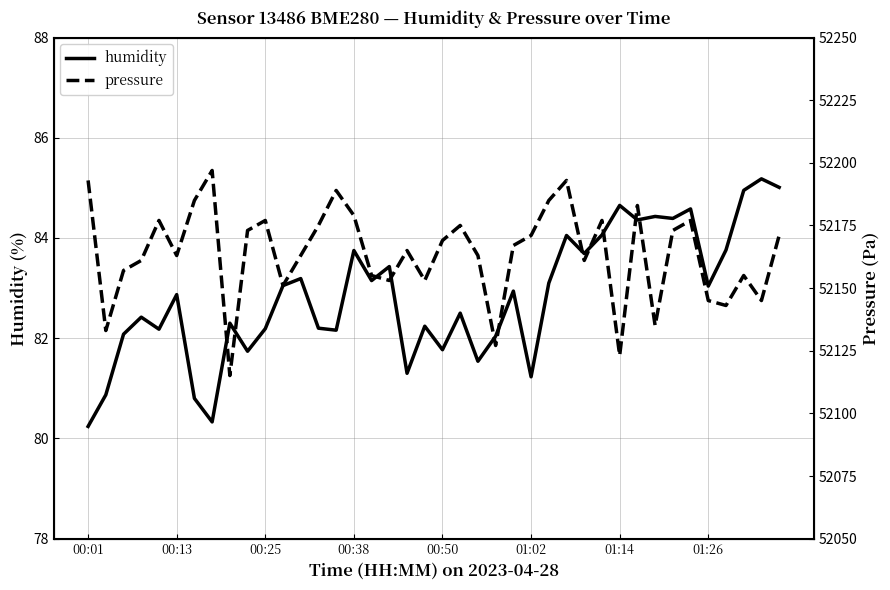

What is the lowest value of the humidity series?

80.2